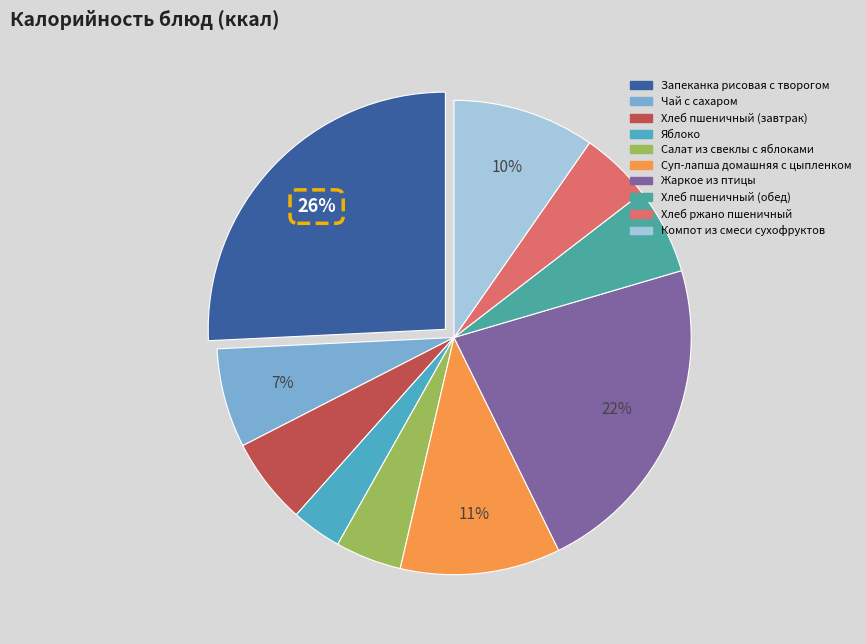

Does Жаркое из птицы account for over 50% of the chart?

No